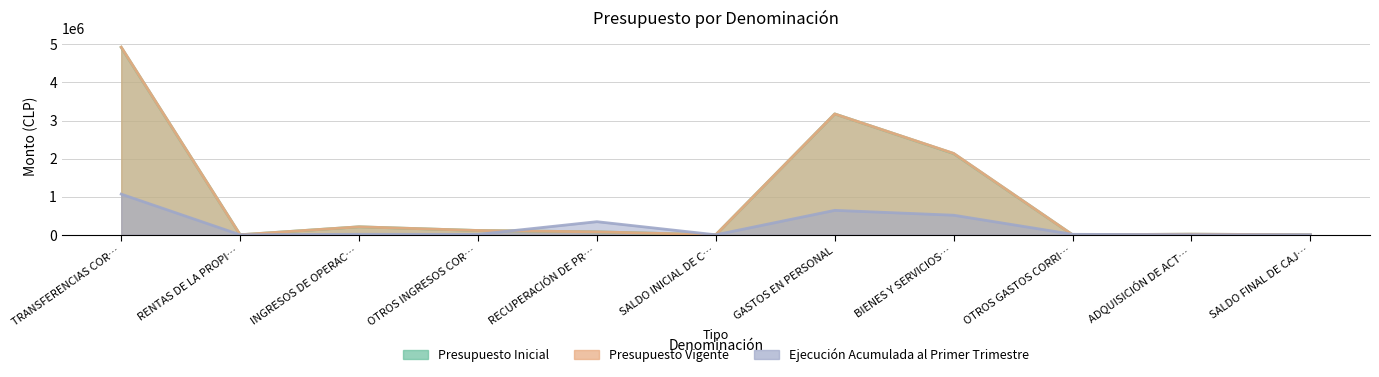

Where is the first local minimum for Presupuesto Inicial?

RENTAS DE LA PROPI…